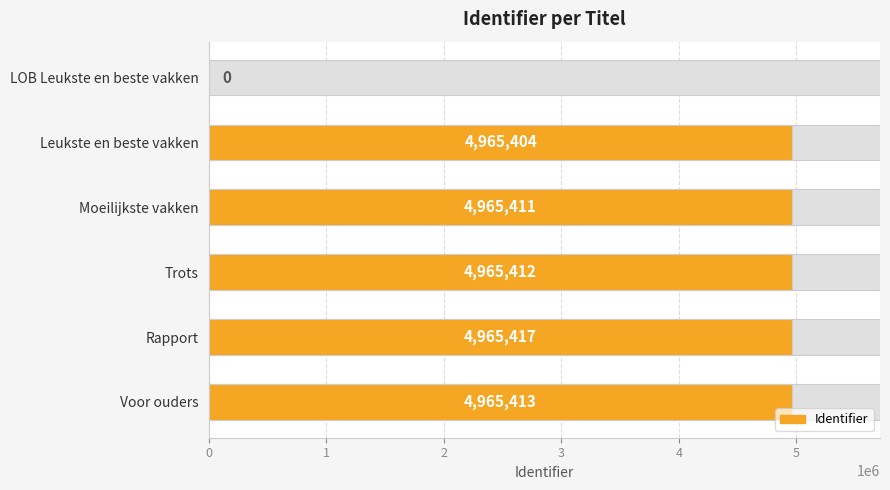

How many values are below 4965412?

3